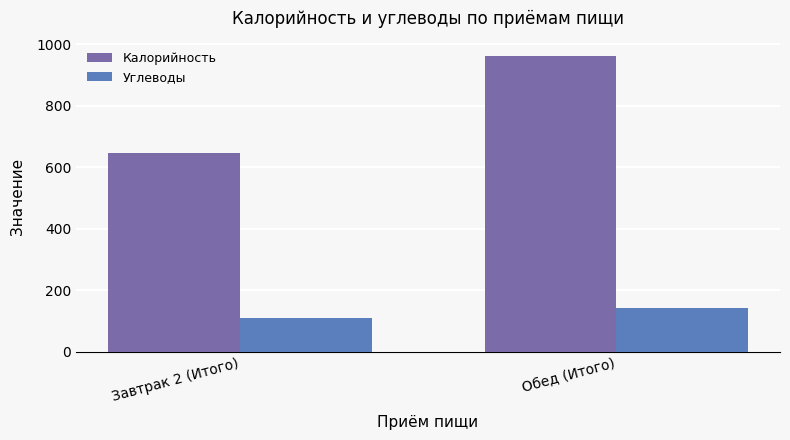

True or false: Углеводы has a value of 143 at Обед (Итого).

True